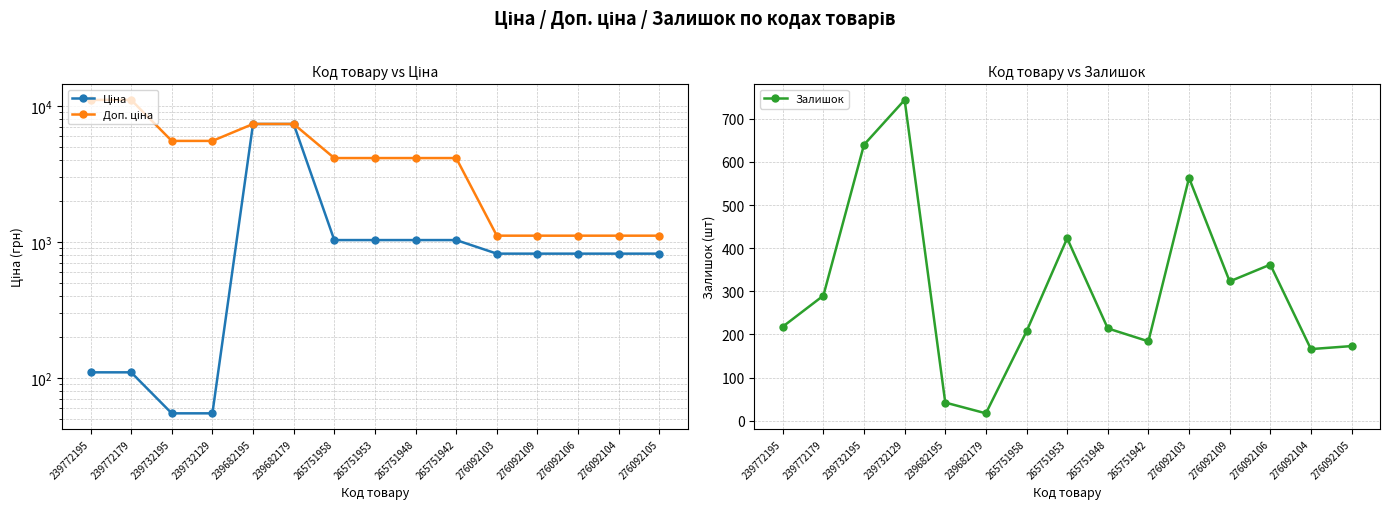

Which series changed the most between 239682195 and 265751948?

Ціна